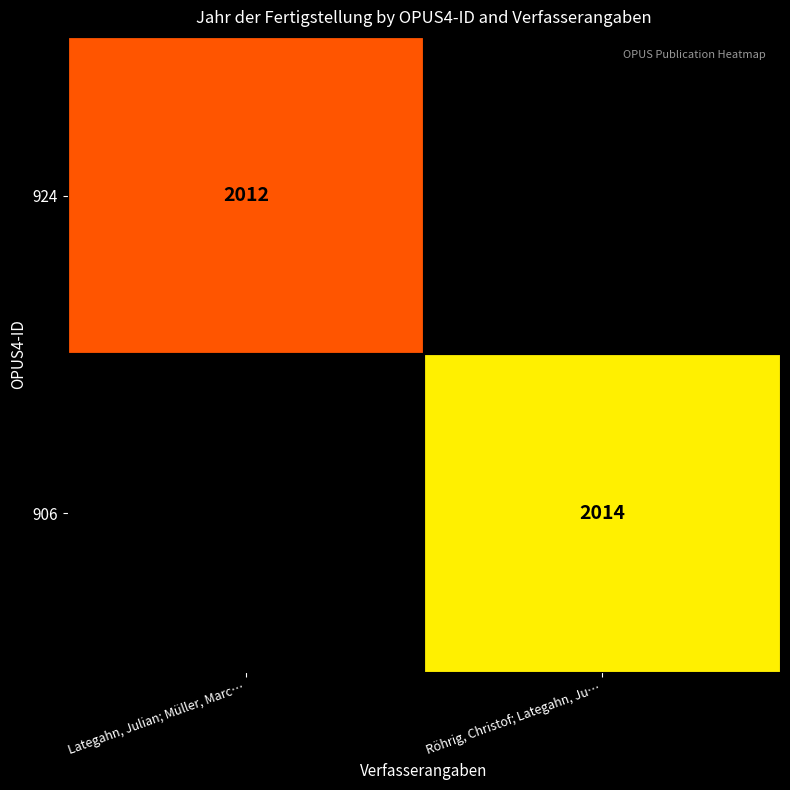

True or false: 924 has a value of 3065 at Lategahn, Julian; Müller, Marc….

False